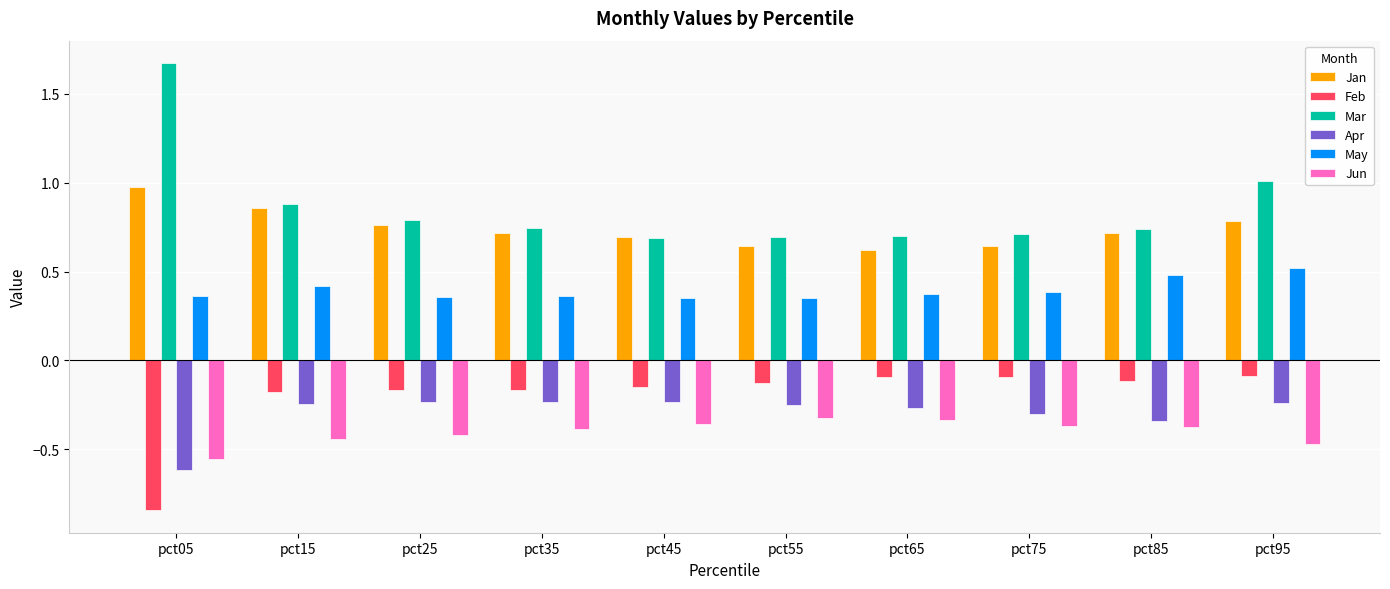

Which series has the largest range (max minus min)?

Mar